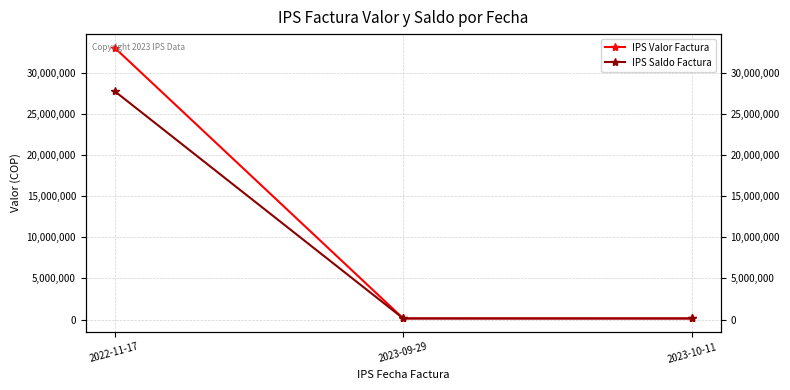

What is the difference between the maximum and second lowest values in the IPS Saldo Factura series?

27635931